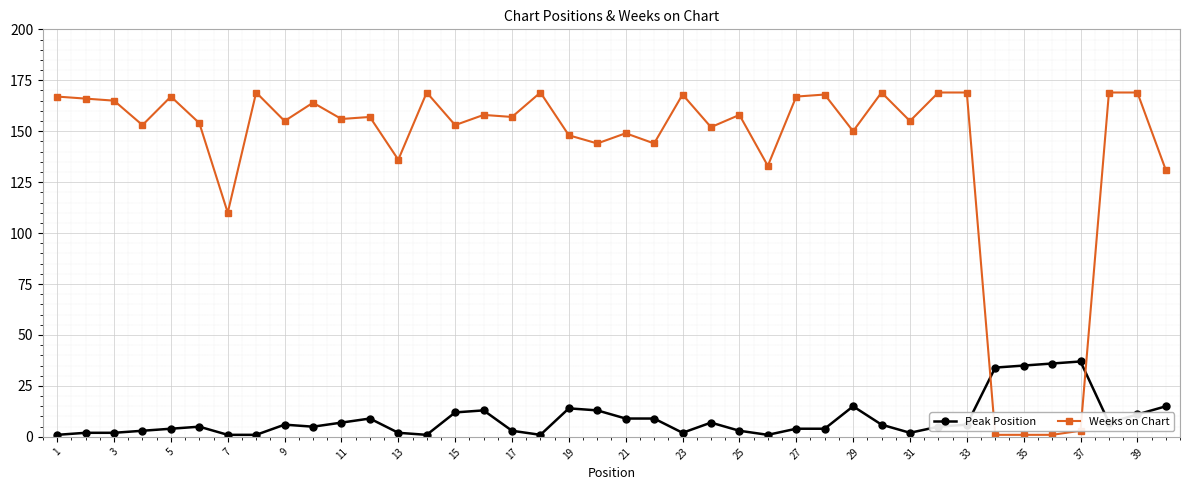

Which series has the widest spread of values?

Weeks on Chart